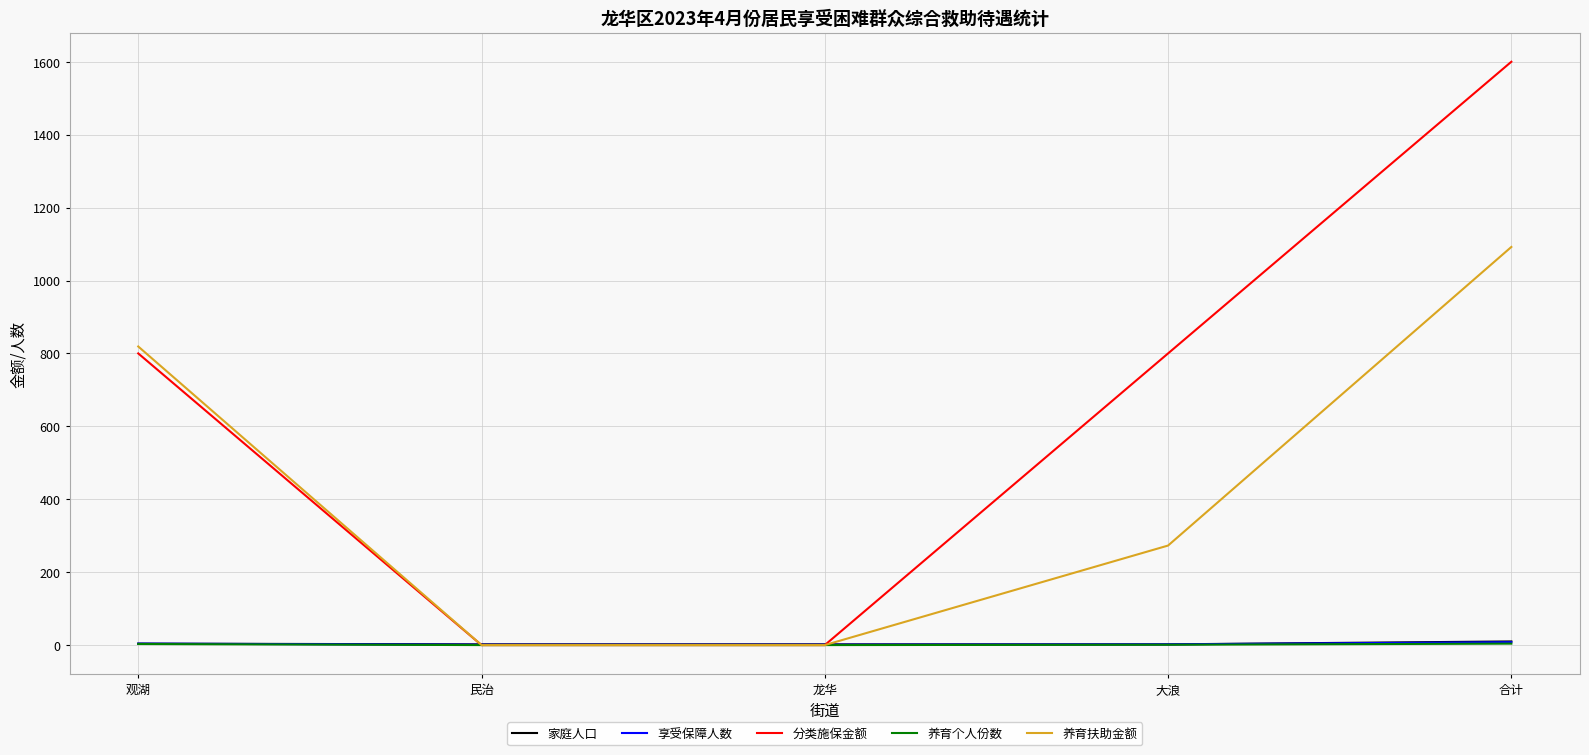

What is the highest value of the 分类施保金额 series?

1600